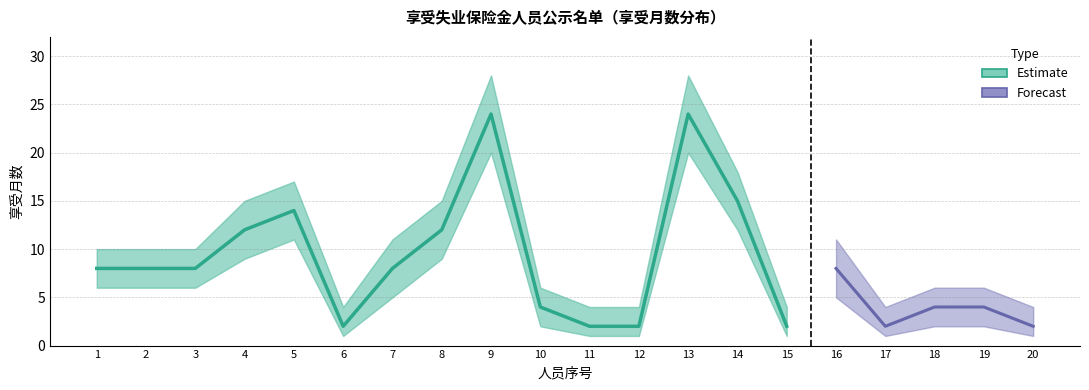

Approximately how many times larger is the value at 11 compared to 7?

0.2